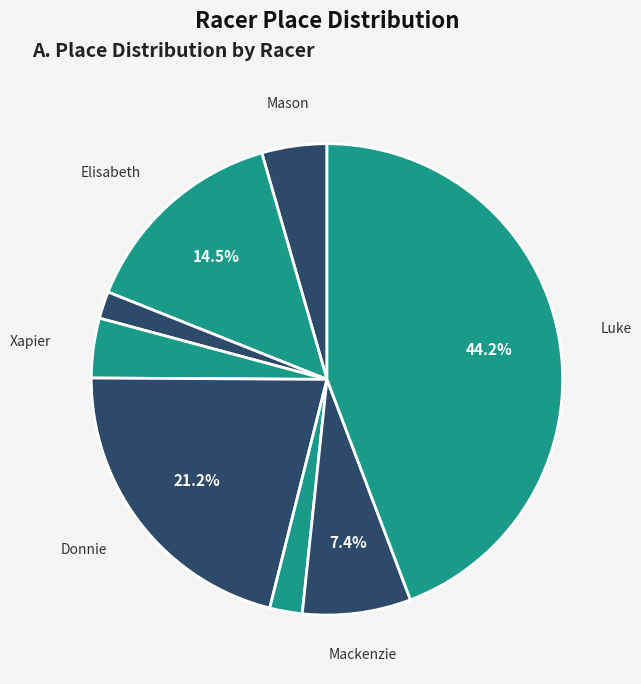

Rank the categories by value from lowest to highest.

Malachi, Xapier, Mason, Mackenzie, Finn, Elisabeth, Donnie, Luke